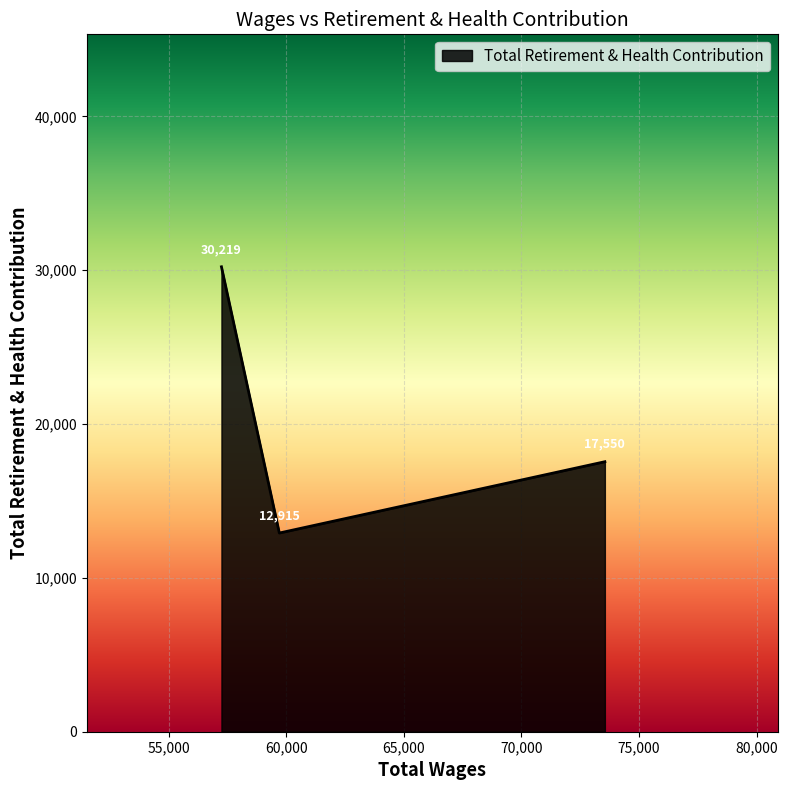

What is the sum of all values?

60684